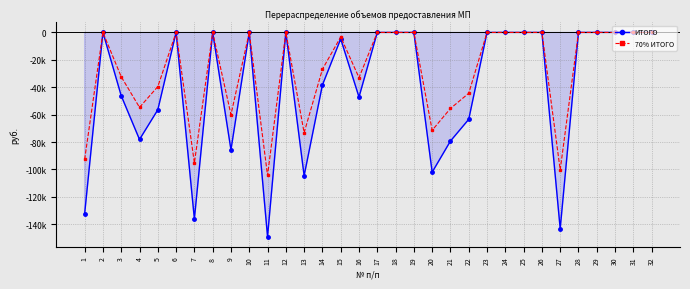

What is the difference between the highest and lowest values at 1?

39688.6